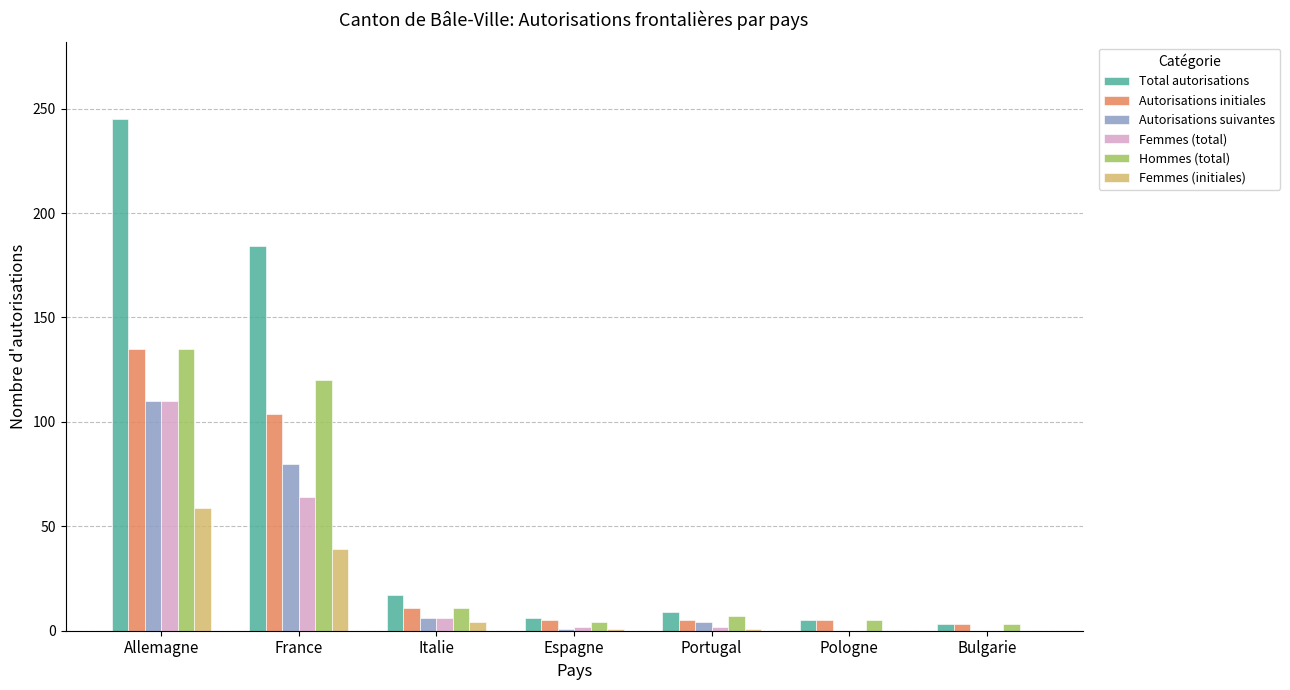

What is the sum of all Total autorisations values?

469